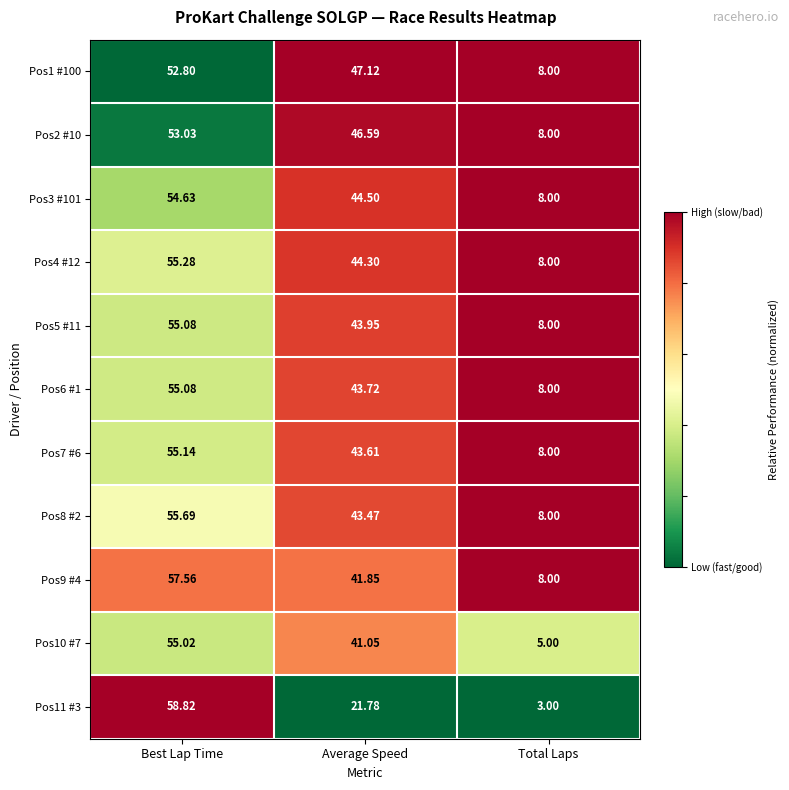

Which series has the largest range (max minus min)?

Pos11 #3